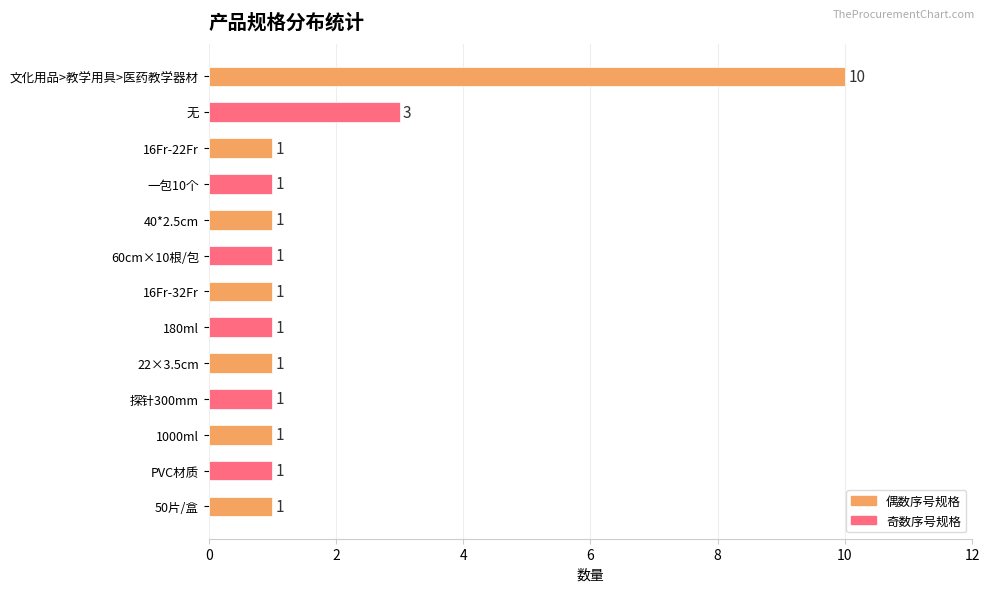

How many bars are there in total?

13